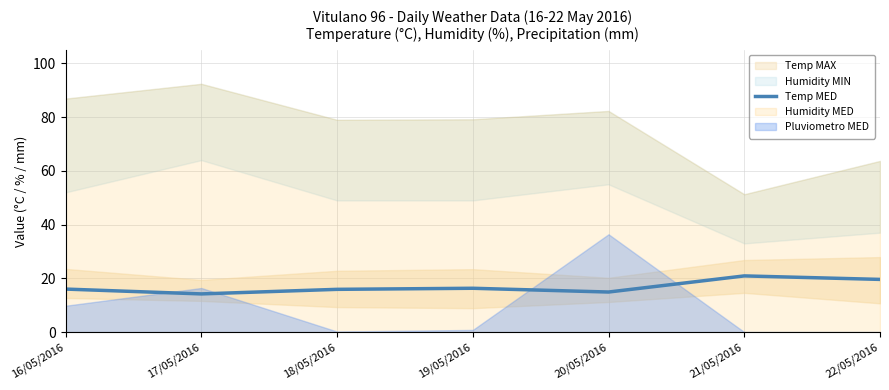

List the labels in order of value, smallest first.

17/05/2016, 20/05/2016, 18/05/2016, 16/05/2016, 19/05/2016, 22/05/2016, 21/05/2016